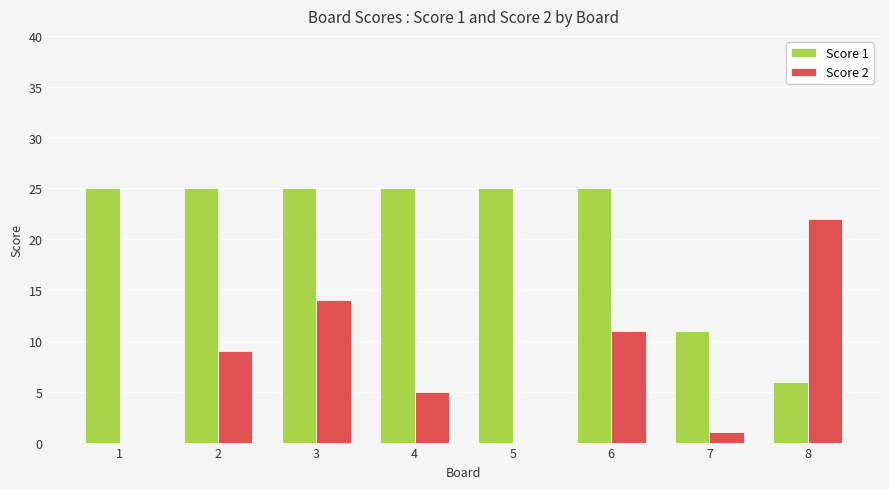

Is the value of Score 2 at 8 greater than the value of Score 1 at 3?

No